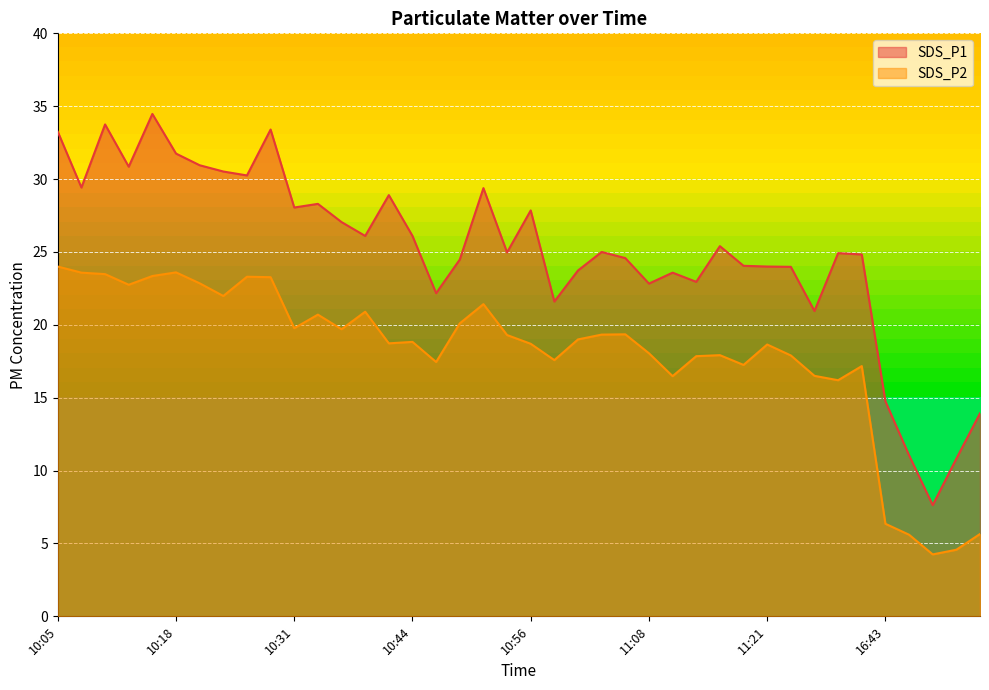

Does the chart display data point markers on the line(s)?

No